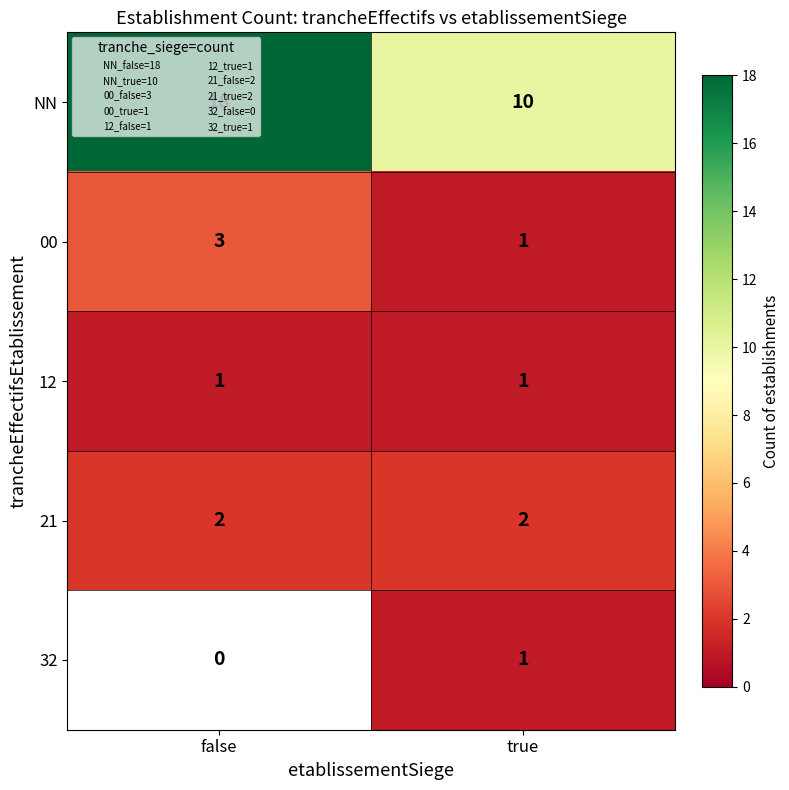

At which label does 00 reach its minimum?

true